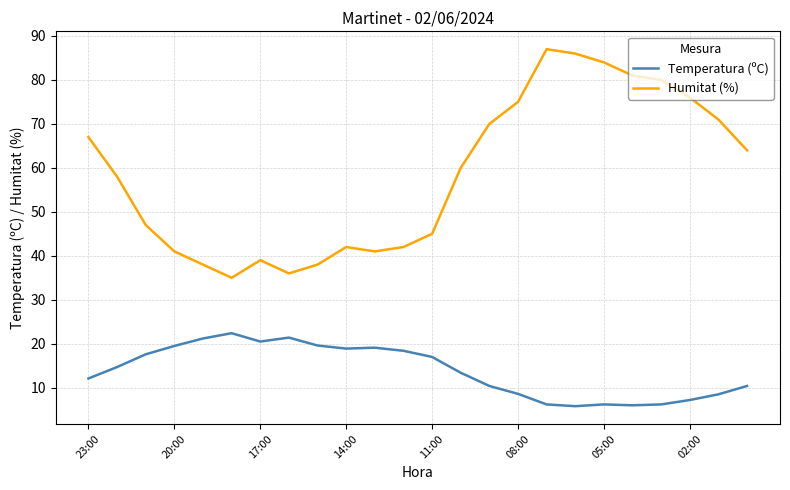

Rank the series by their average value, from highest to lowest.

Humitat (%), Temperatura (ºC)